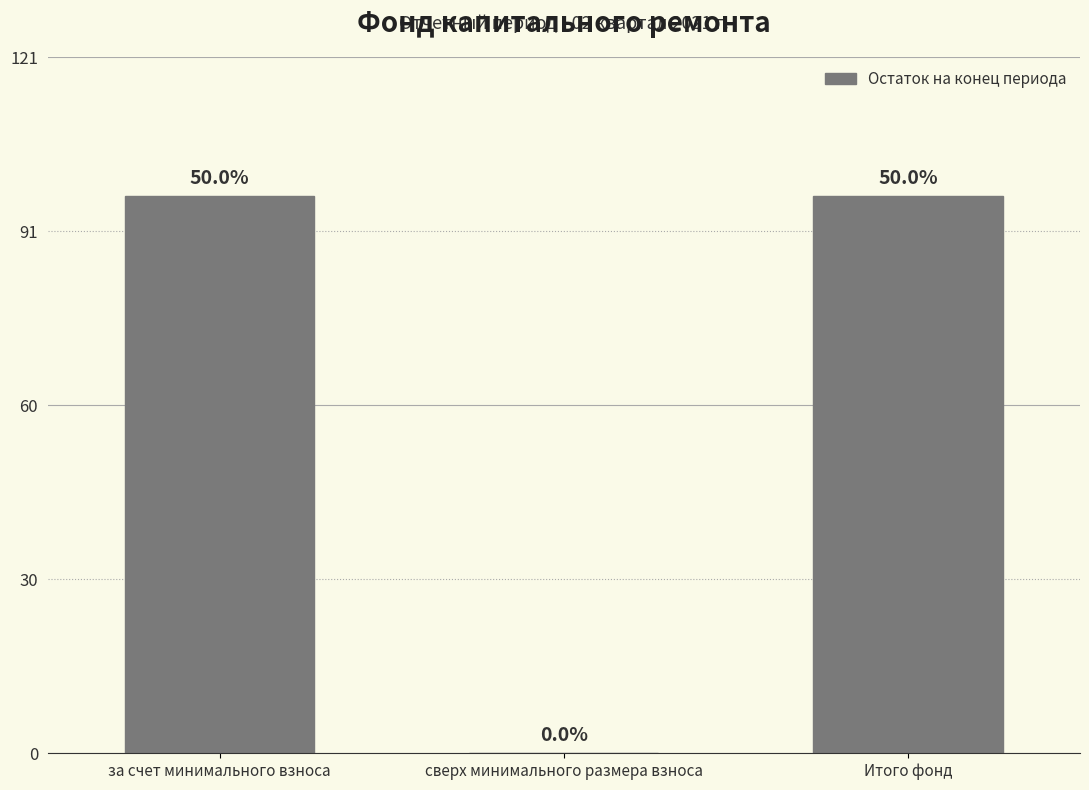

How many values are below 97?

1